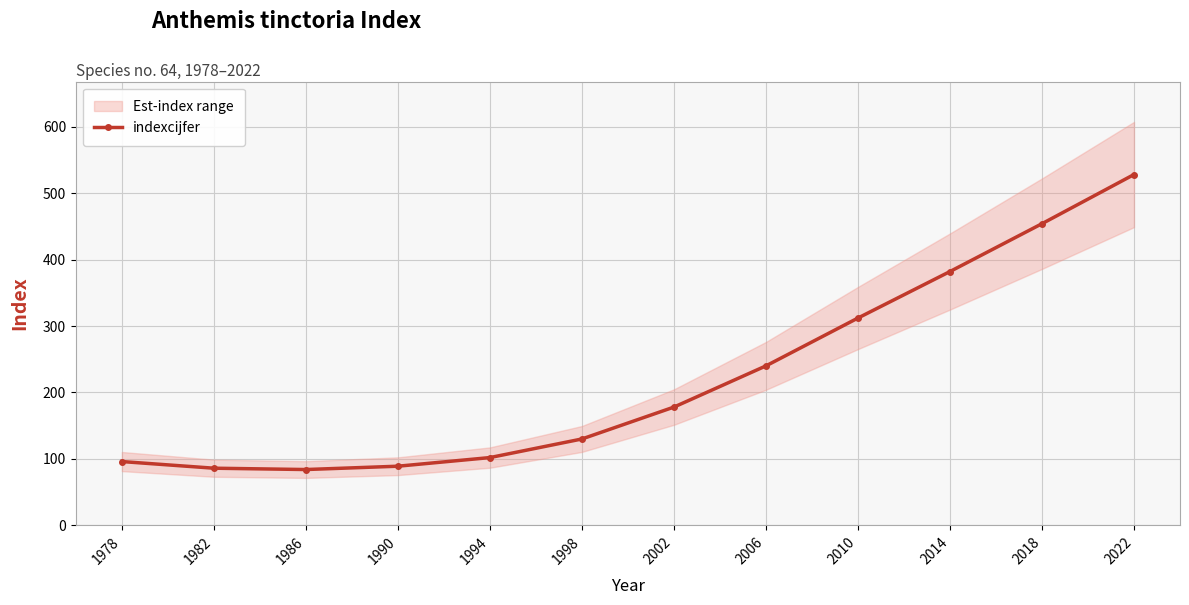

What is the ratio of the value at 2006 to the value at 1982?

2.8